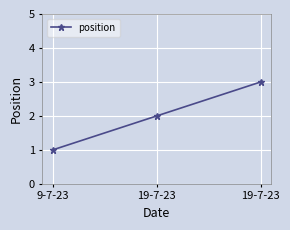

How many data points are less than 2?

1